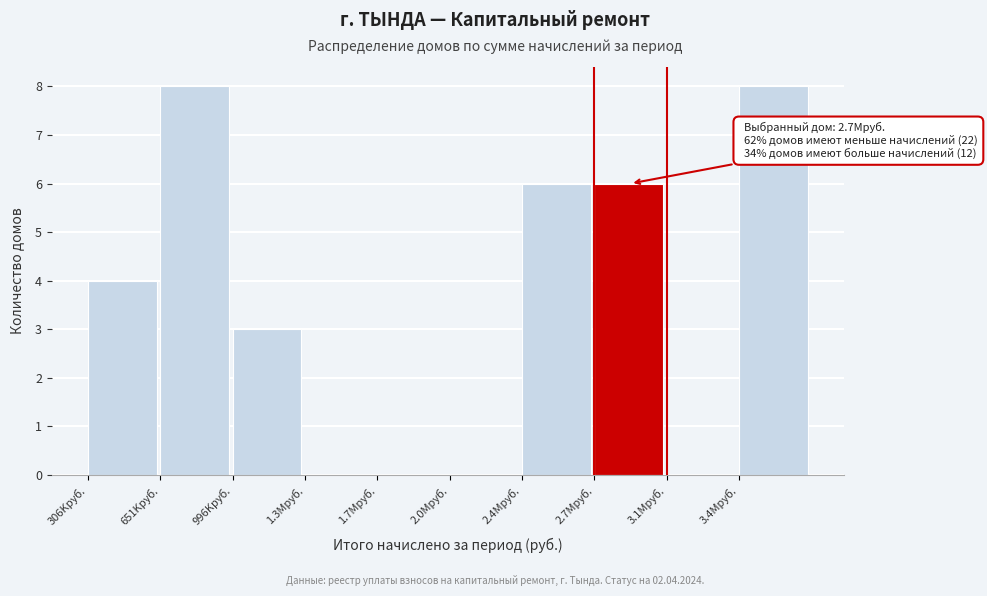

Reading left to right, what are all the values shown in this chart?

306Kруб.=4	651Kруб.=8	996Kруб.=3	1.3Mруб.=0	1.7Mруб.=0	2.0Mруб.=0	2.4Mруб.=6	2.7Mруб.=6	3.1Mруб.=0	3.4Mруб.=8